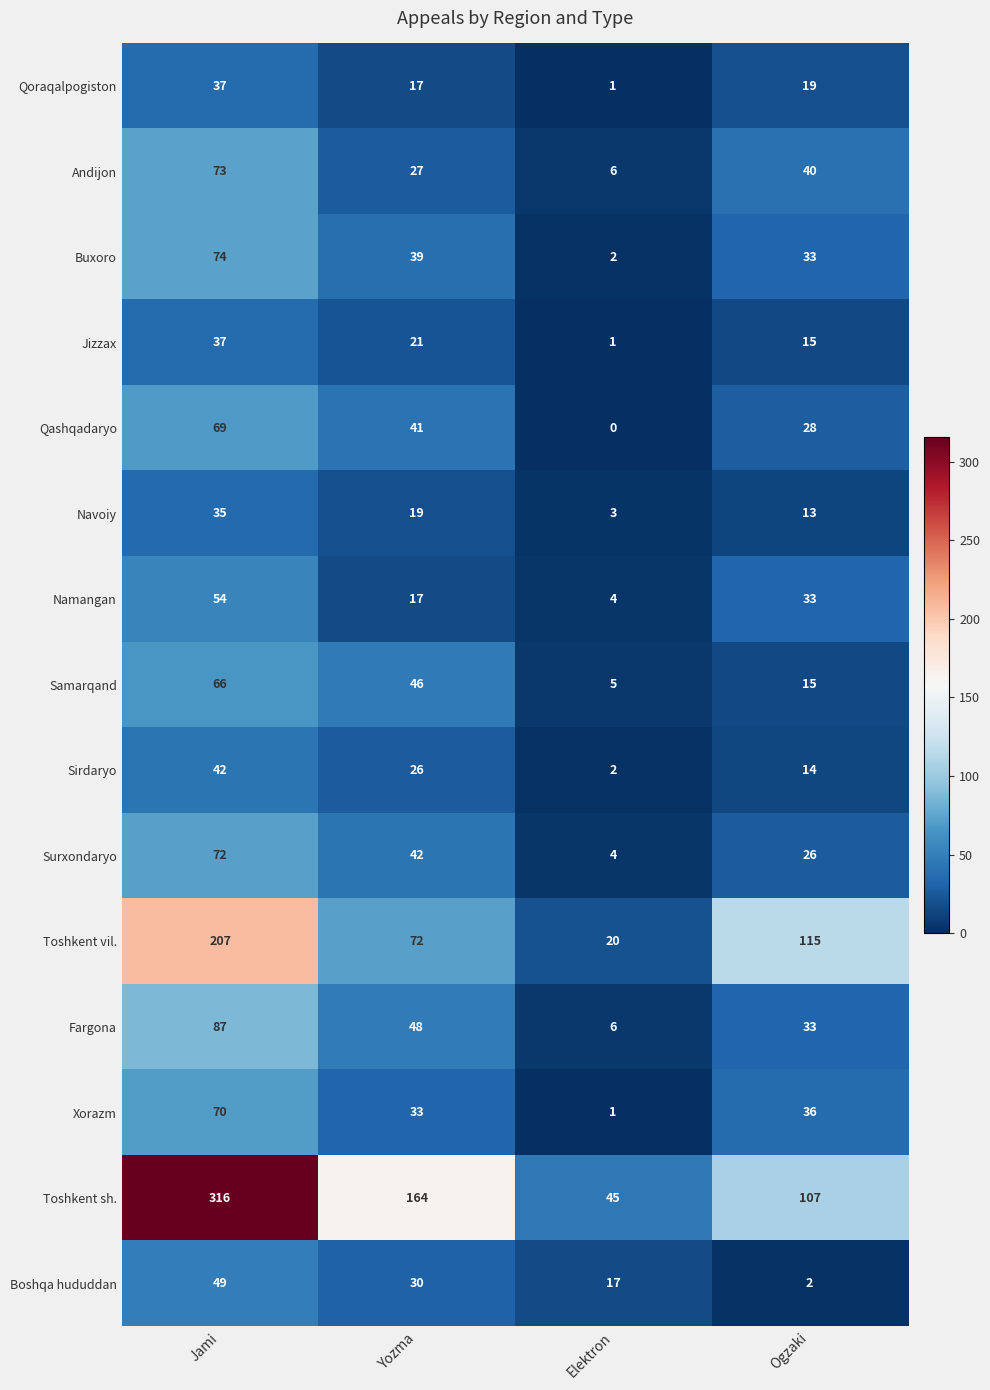

What is the greatest value displayed?

316